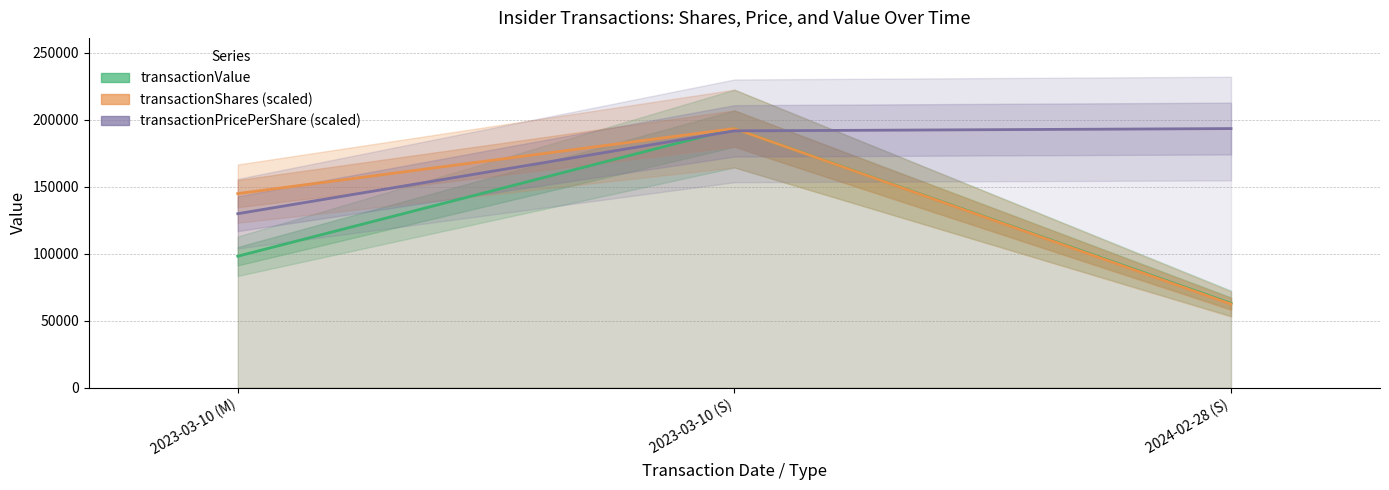

At which category is the sum across all series the highest?

2023-03-10 (S)